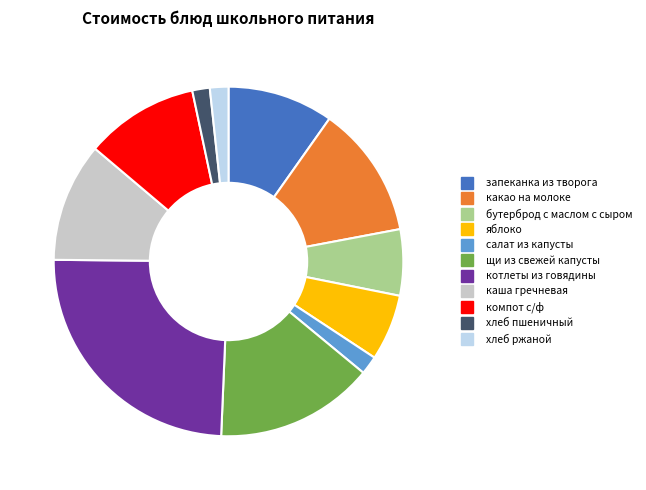

Which slice is the largest?

котлеты из говядины